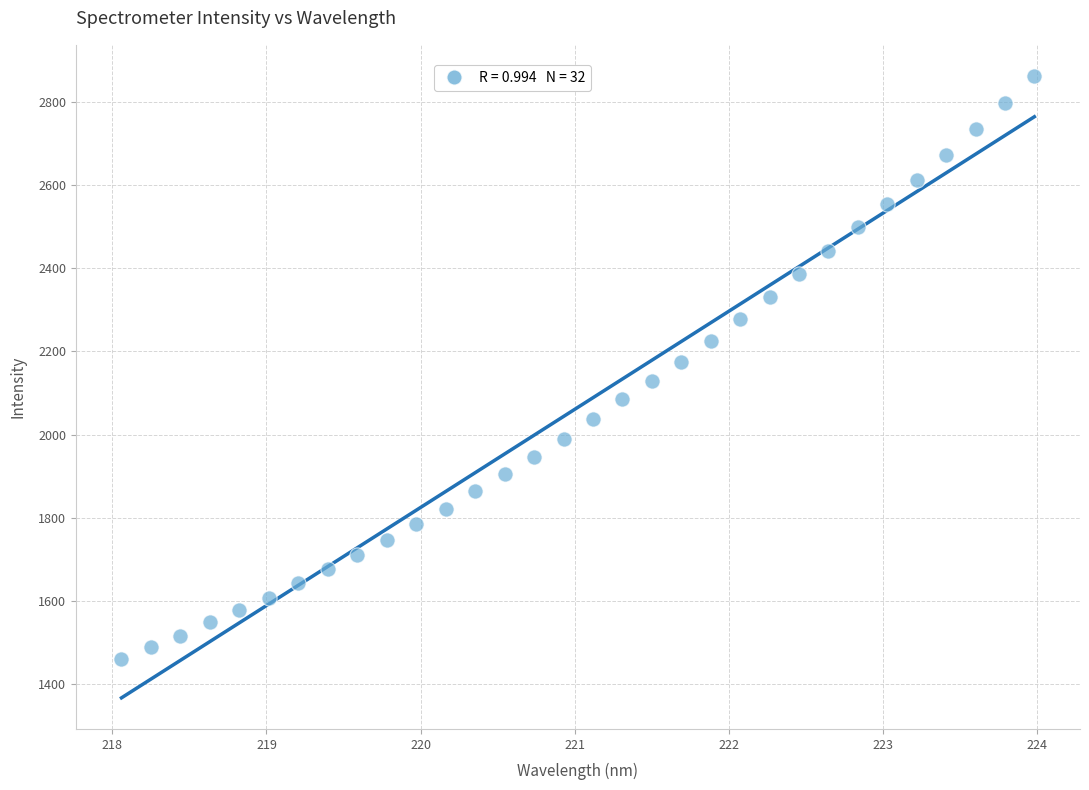

What is the range of Y values (max minus min)?

1401.5